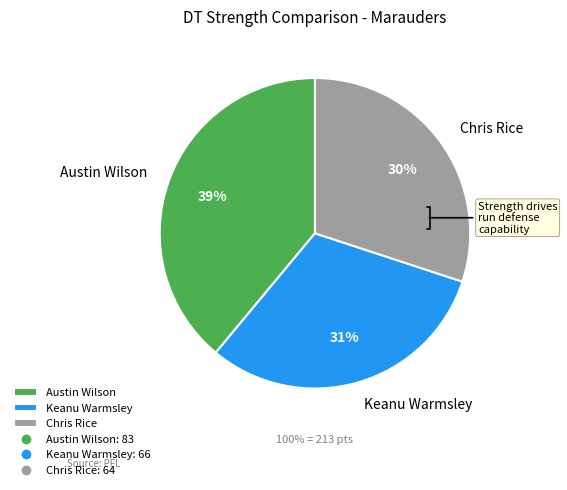

Between Chris Rice and Keanu Warmsley, which is larger?

Keanu Warmsley